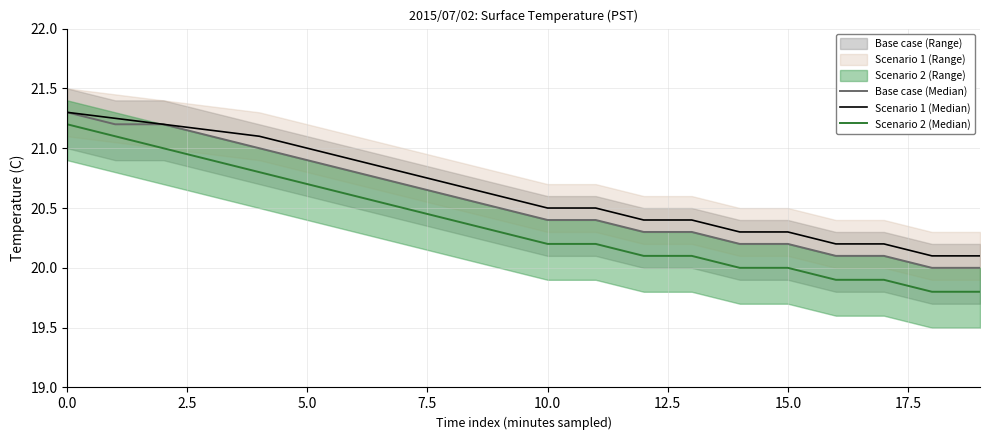

What is the approximate value of Scenario 2 (Median) at 9?

20.3